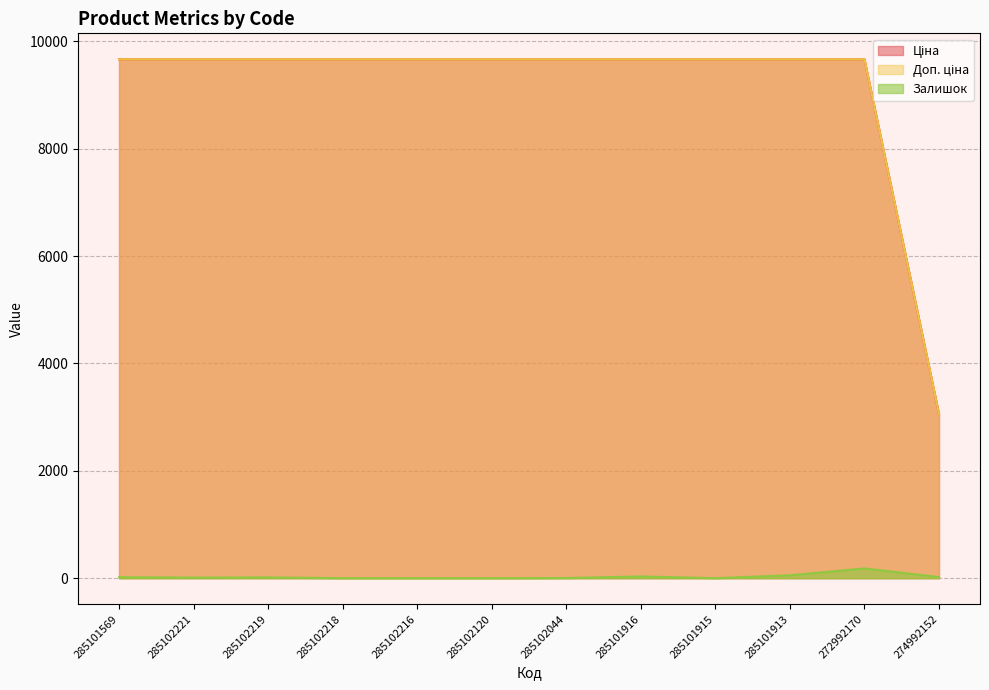

What is the total value across all series at 274992152?

6140.7